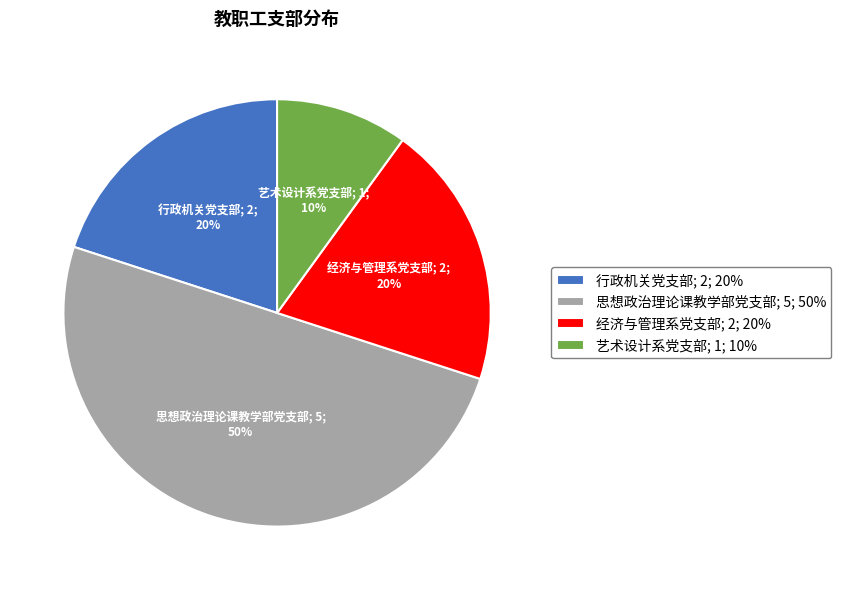

How many segments does this pie chart have?

4